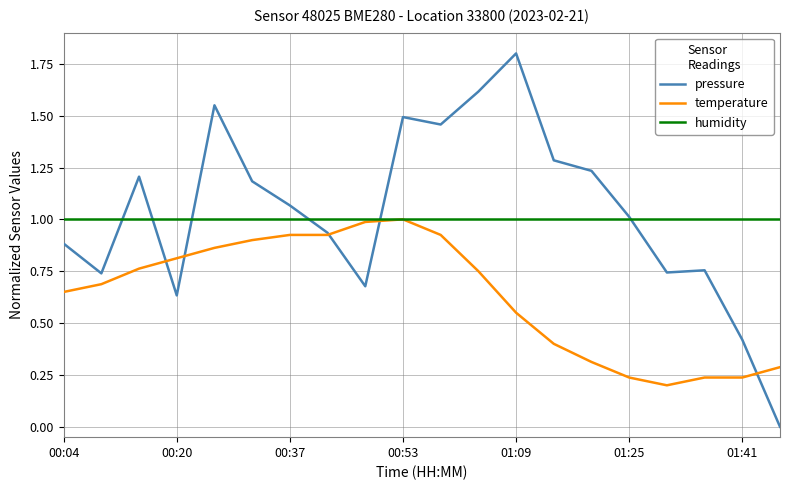

Which series has the widest spread of values?

pressure